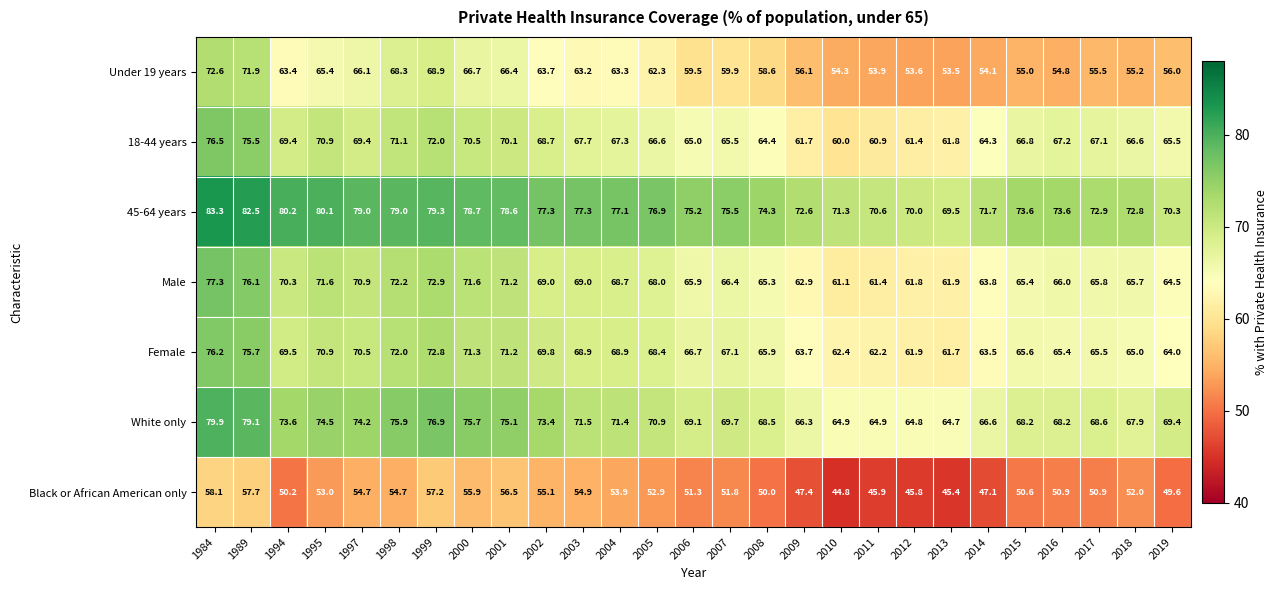

The Female series shows 47.6 at 1984. True or false?

False